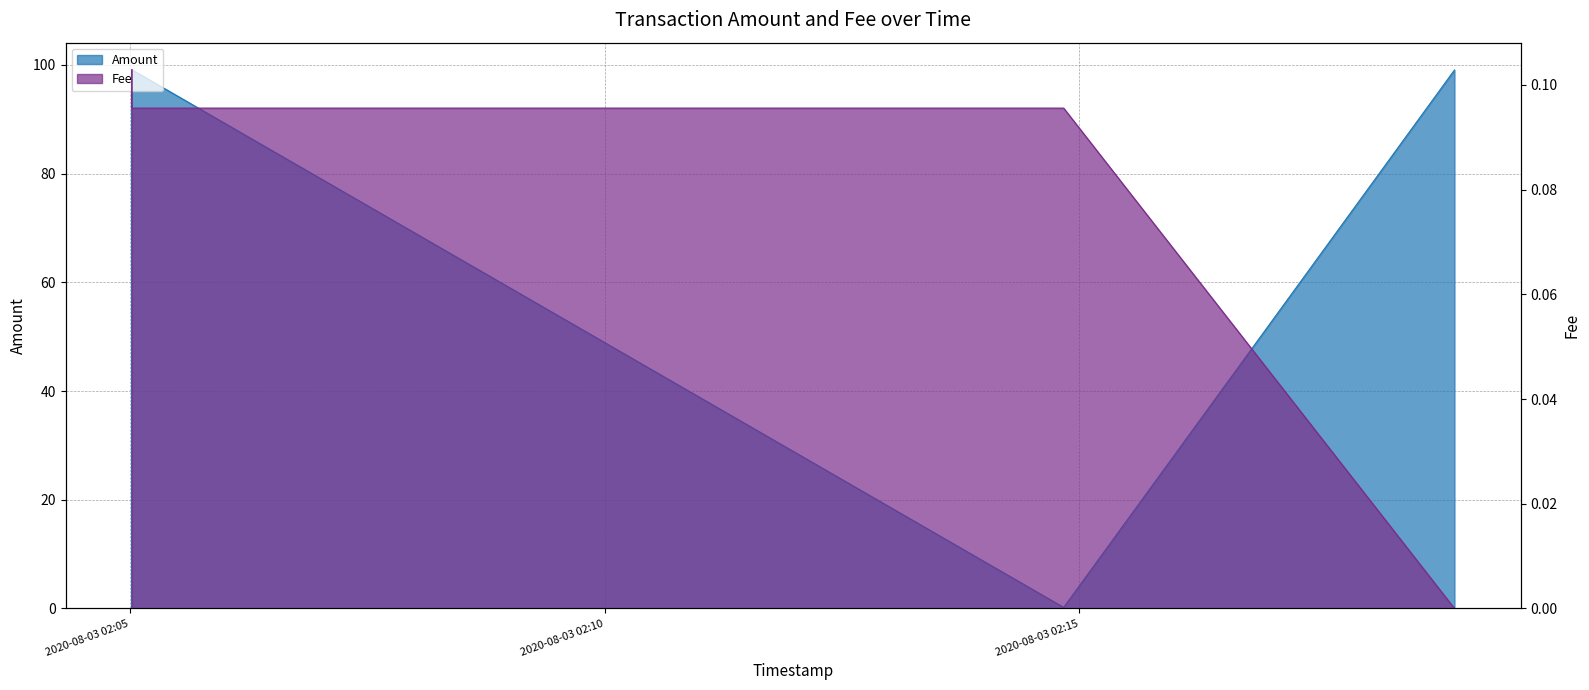

At which category does Amount reach its first local peak?

2020-08-03 02:05:01